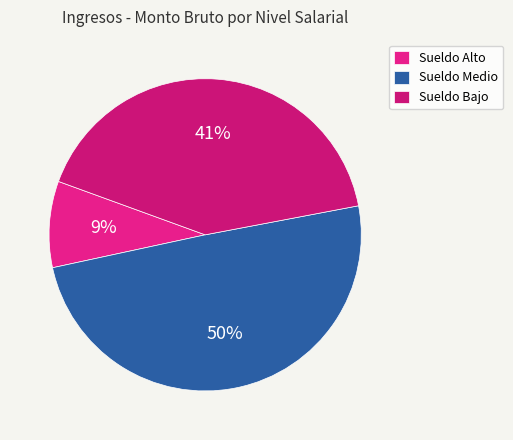

Is there any slice that represents more than half of the pie?

No